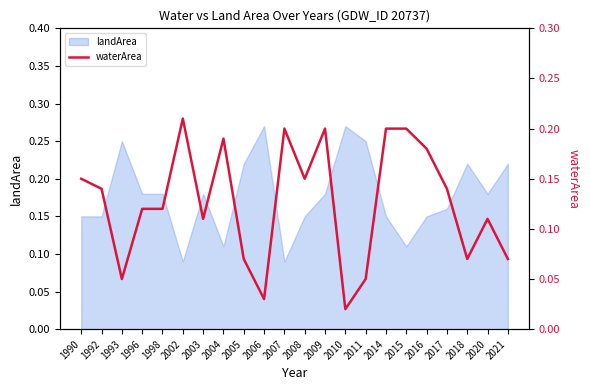

What is the sum of the values at 1992 and 2021?

0.2